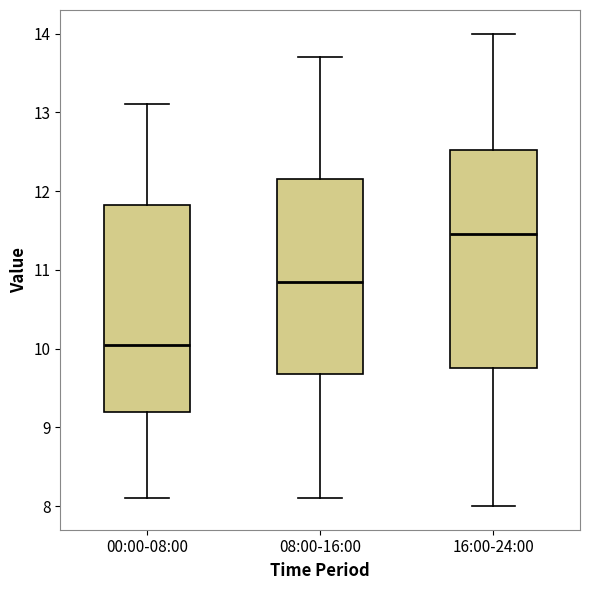

Which box has the lowest median line?

00:00-08:00